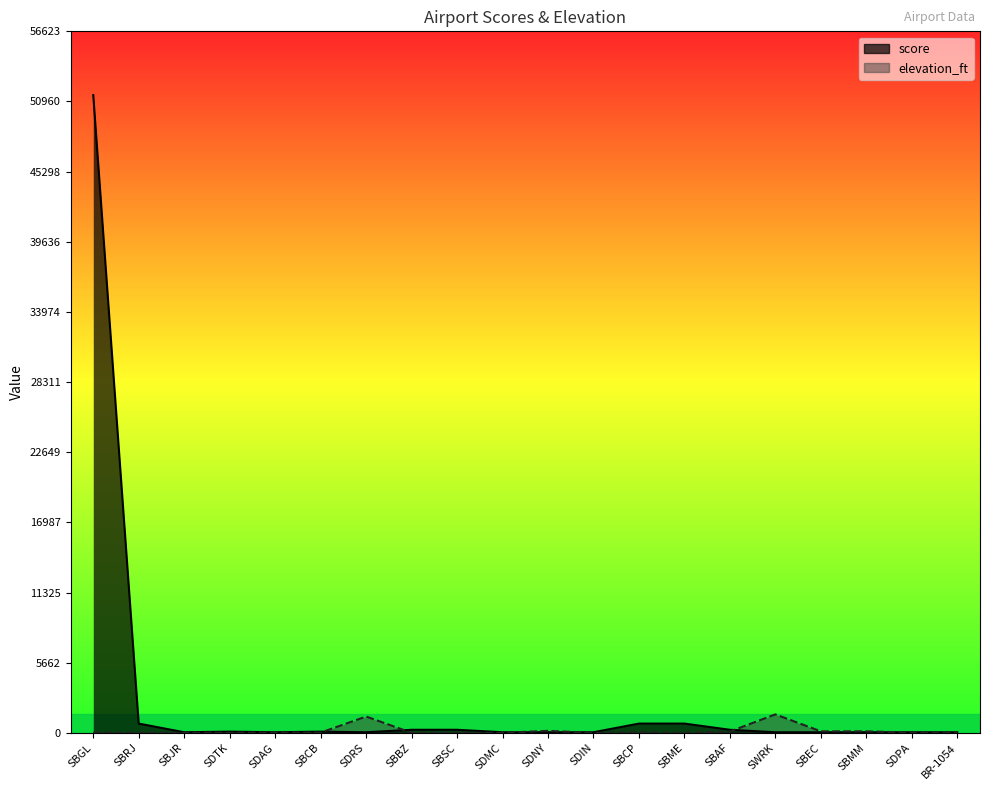

At which category does elevation_ft reach its first local peak?

SDRS